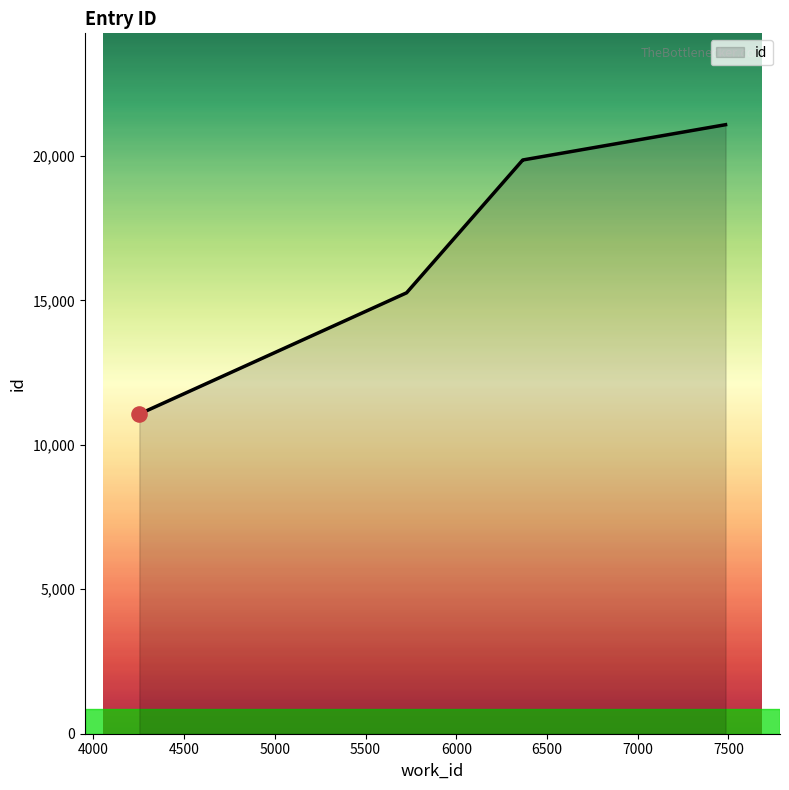

Which has a higher value, 4253 or 5726?

5726